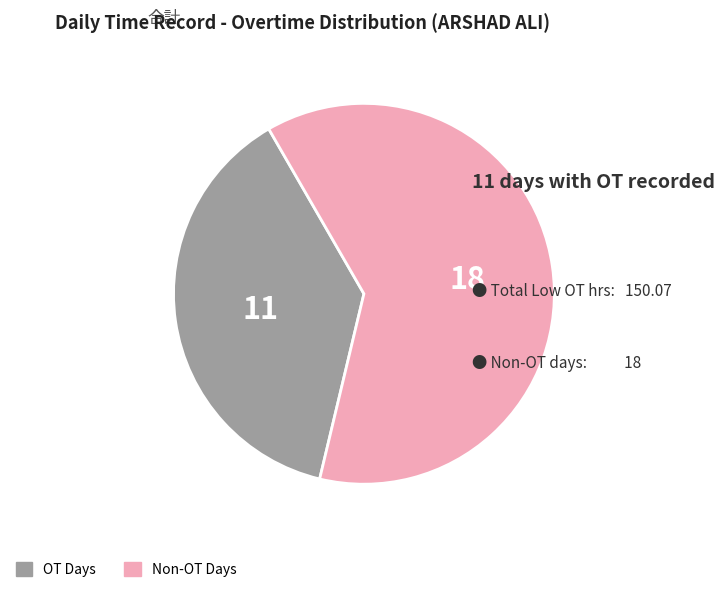

Is there any slice that represents more than half of the pie?

Yes